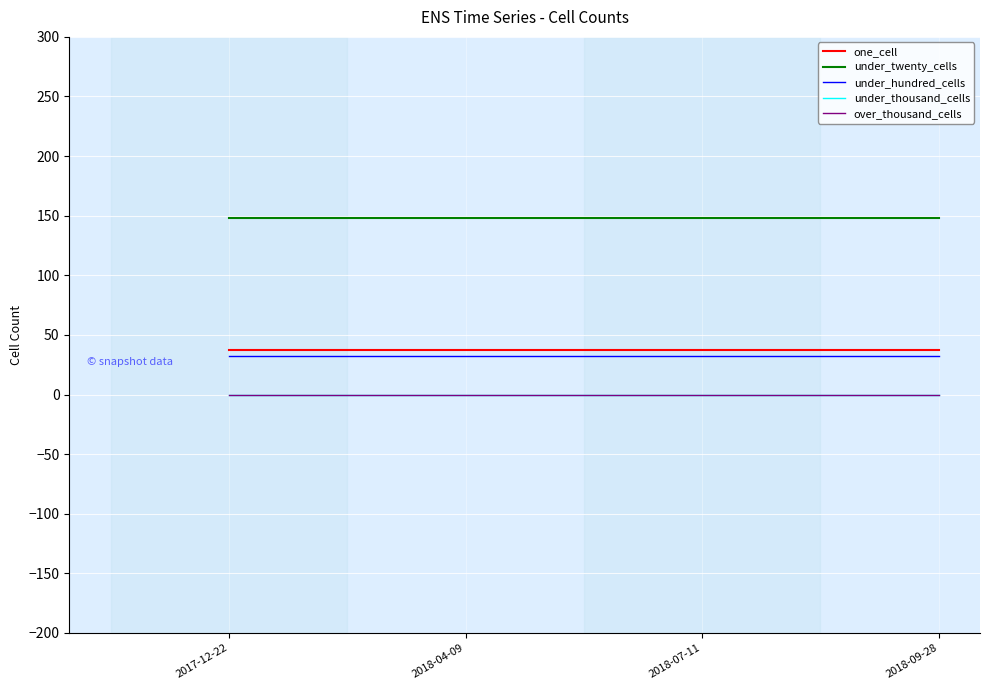

At how many categories does at least one series exceed 110?

4